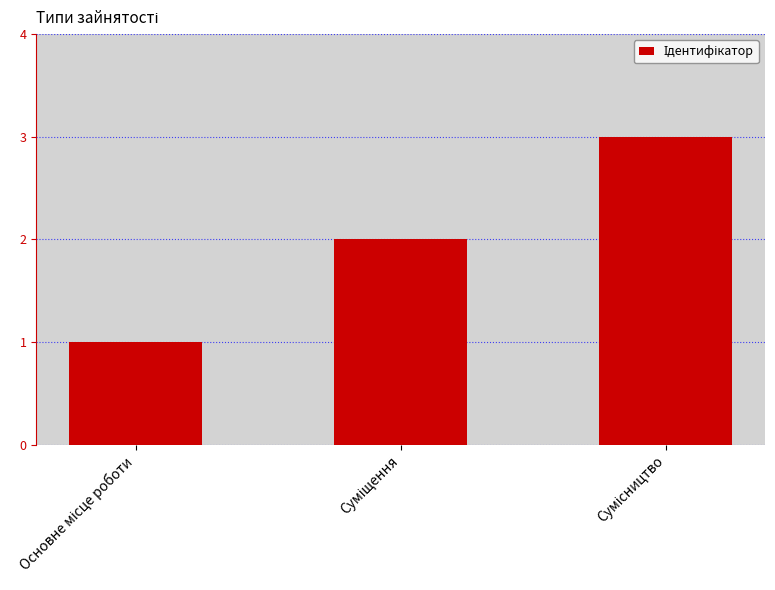

What is the maximum value shown in the chart?

3